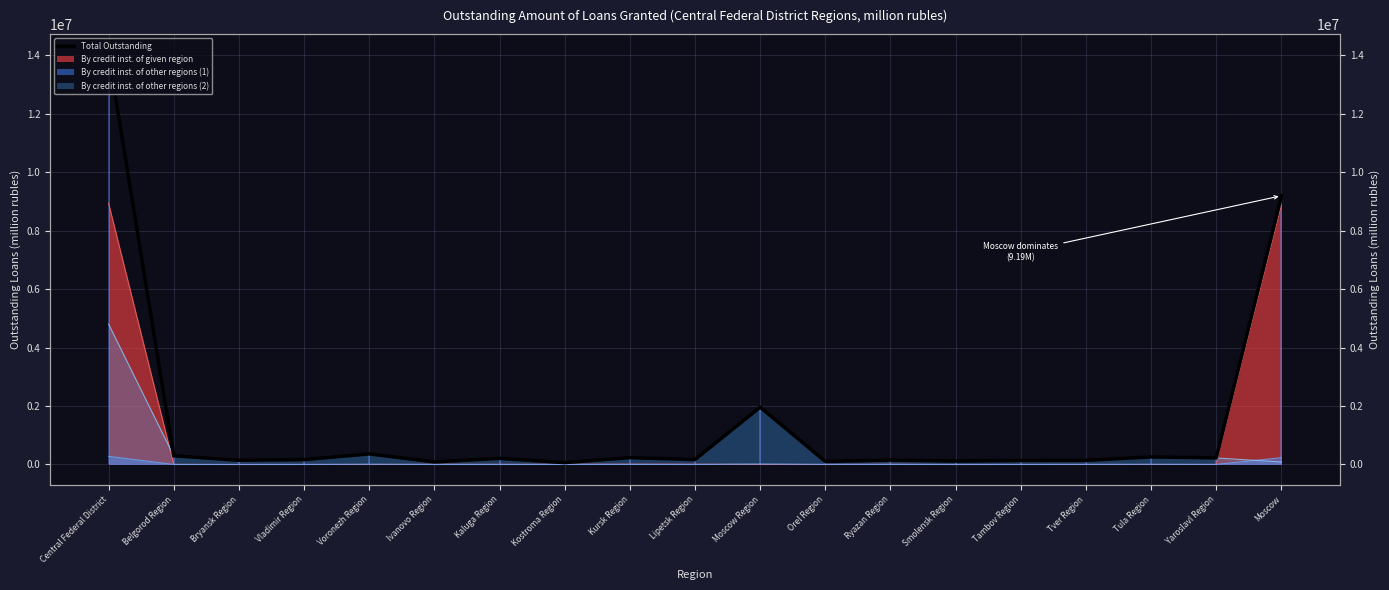

What is the value of the 19th point from the left?

9194653